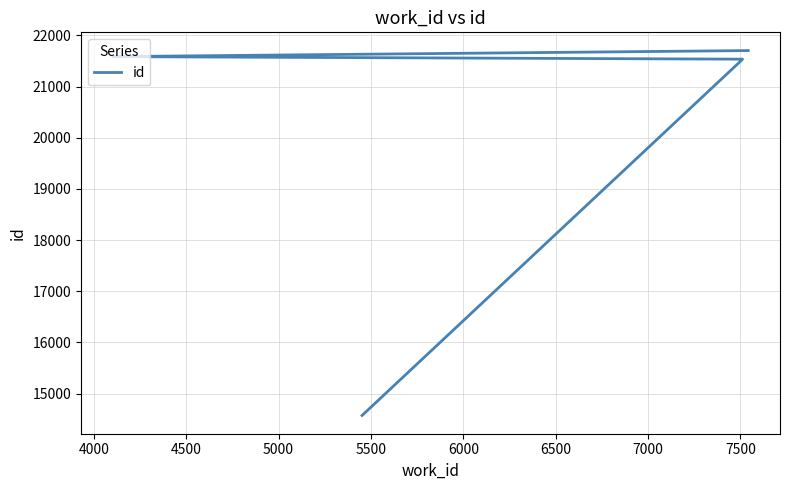

Which has a higher value, 5000 or 5500?

5500